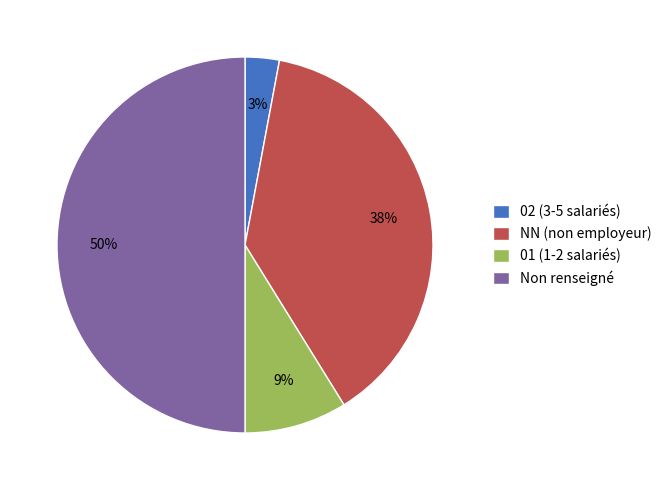

Does NN (non employeur) represent more than half of the total?

No